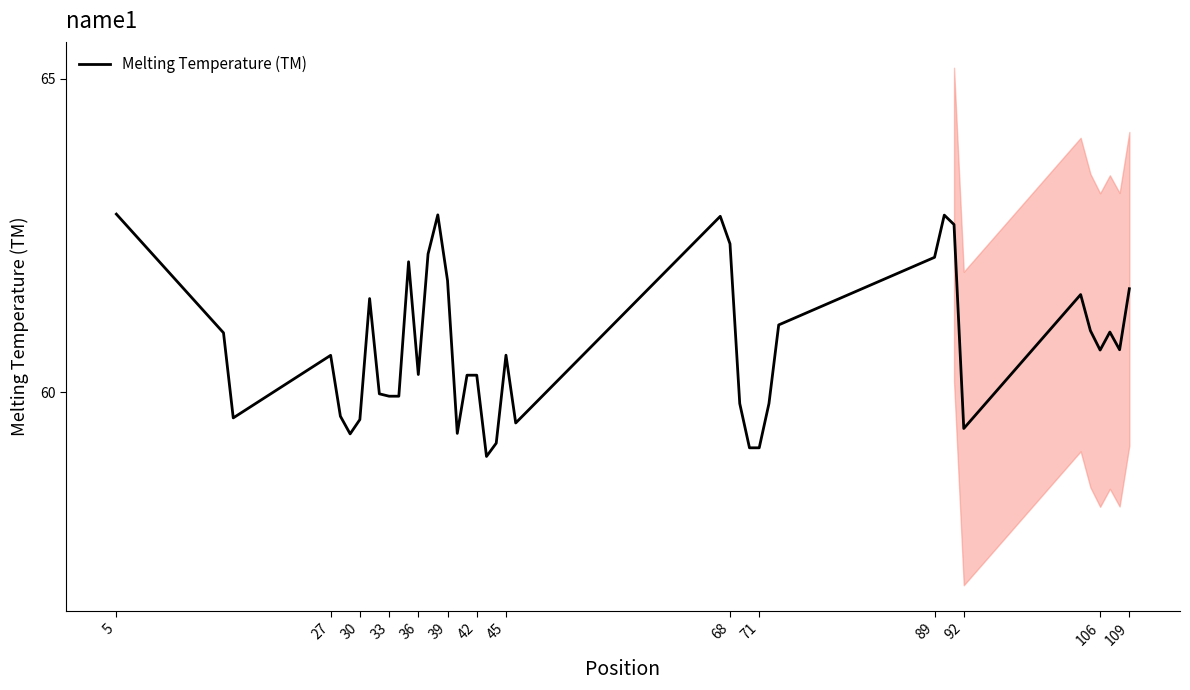

The value of Melting Temperature (TM) at 30 is 18.3. True or false?

False